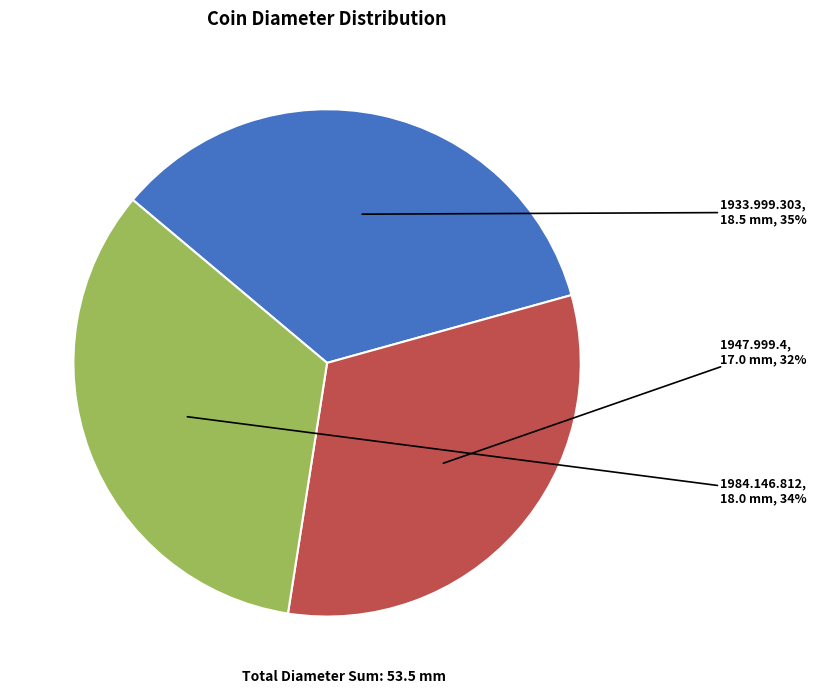

Which slice is the largest?

1933.999.303